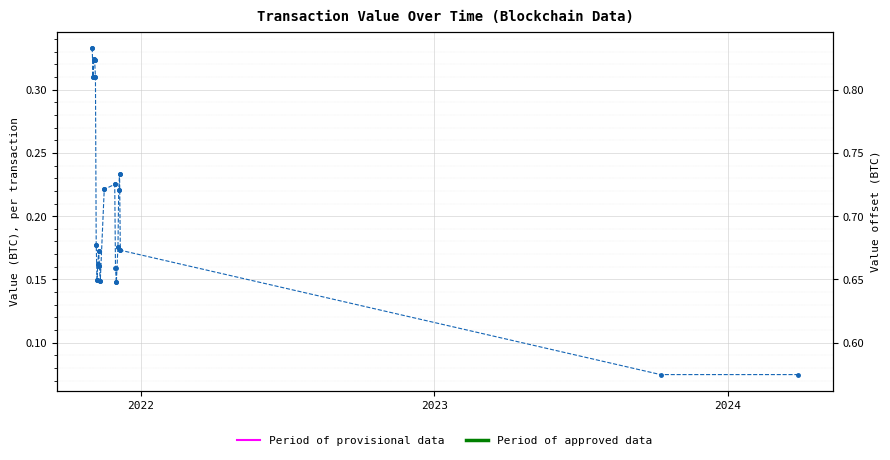

What is the label of the 40th point from the right?

2022